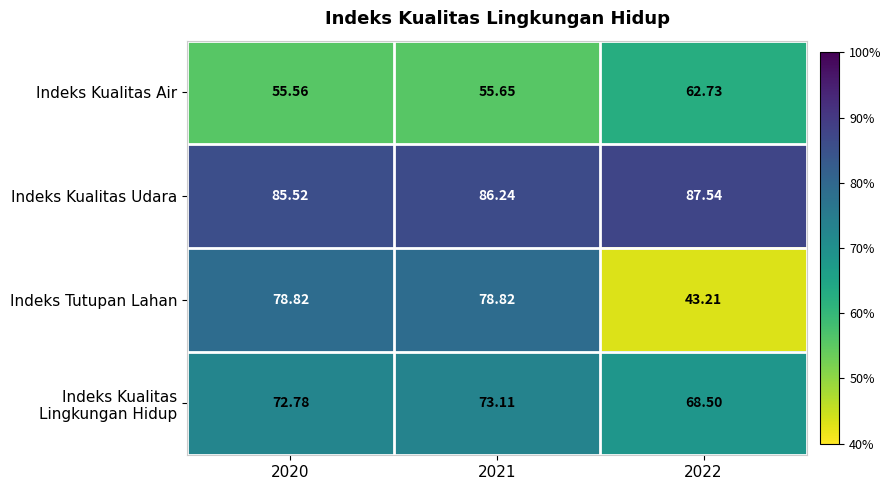

Which series has the largest range (max minus min)?

Indeks Tutupan Lahan